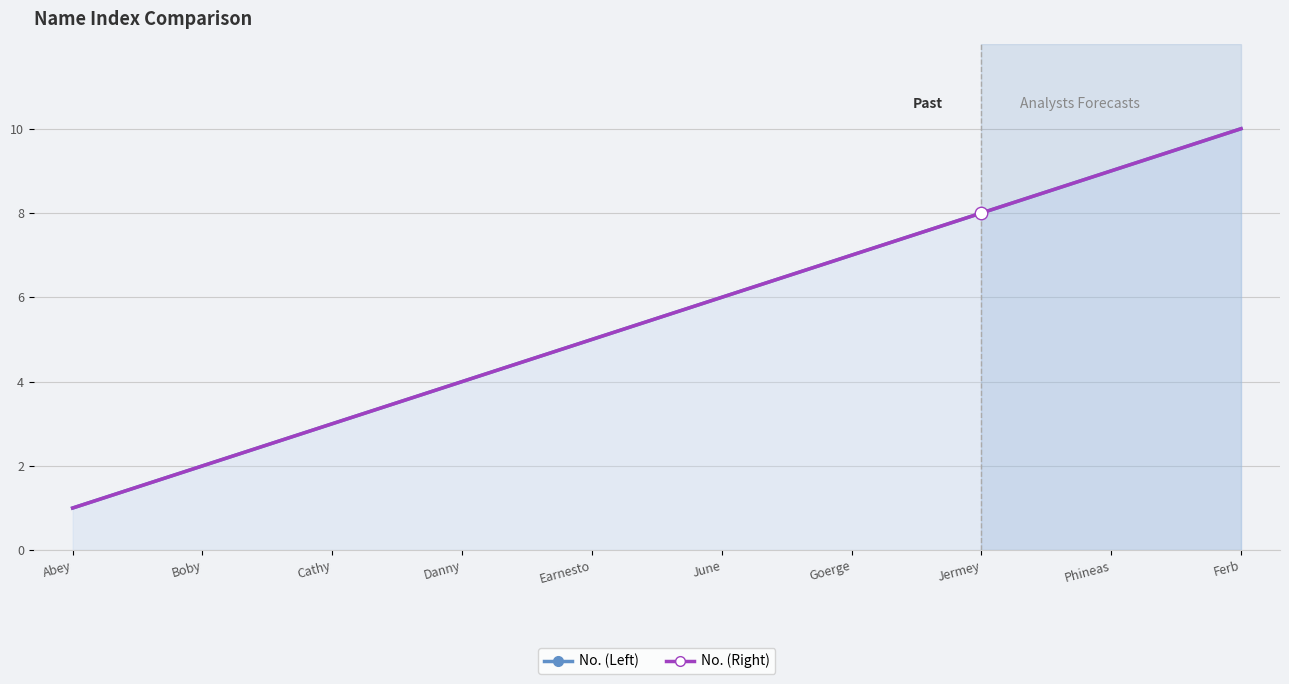

True or false: No. (Right) has more than 1 interior local peaks.

False